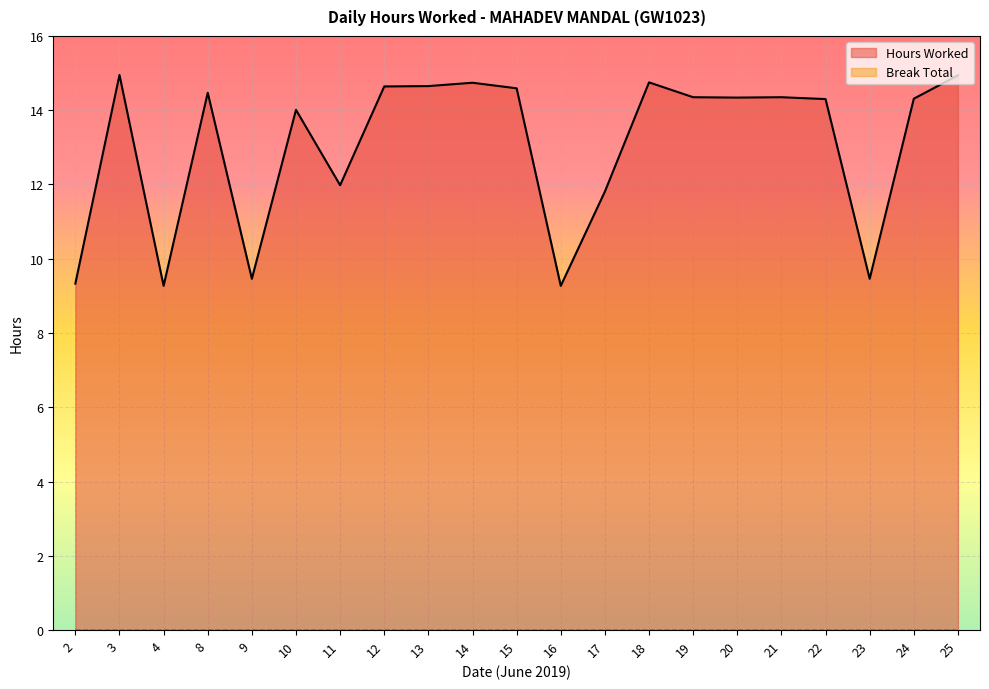

What is the ratio of the value at 13 to the value at 22?

1.0